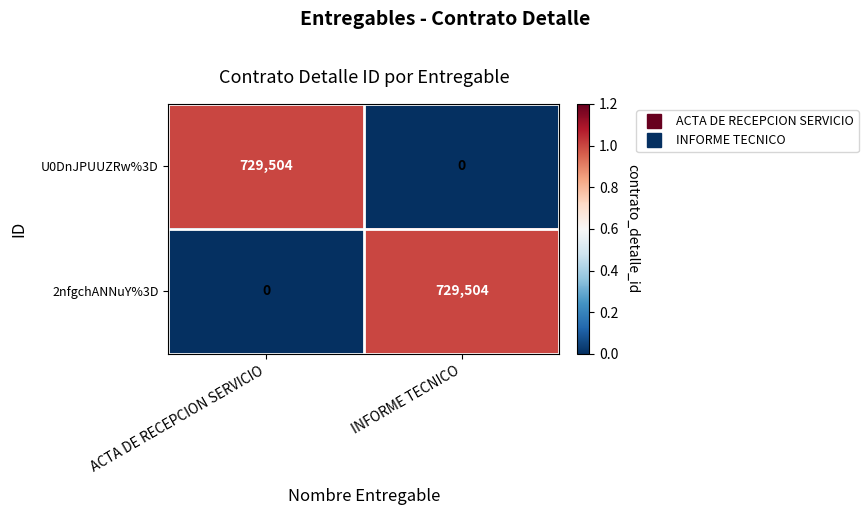

Reading left to right, transcribe all the data shown in this chart.

U0DnJPUUZRw%3D: ACTA DE RECEPCION SERVICIO=729504	INFORME TECNICO=0
2nfgchANNuY%3D: ACTA DE RECEPCION SERVICIO=0	INFORME TECNICO=729504